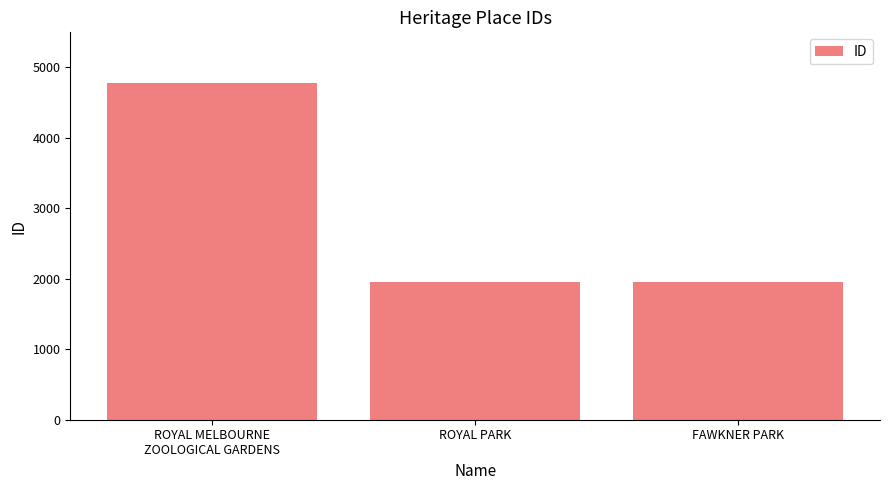

True or false: the data shows 3150 at ROYAL PARK.

False